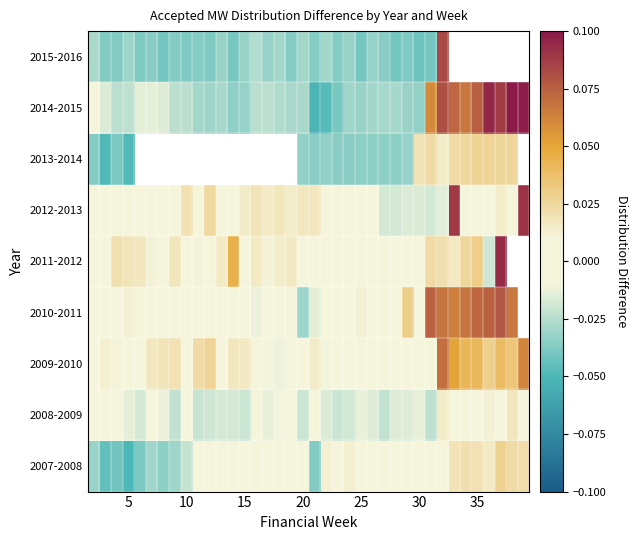

Between 25 and 20, which is larger?

20